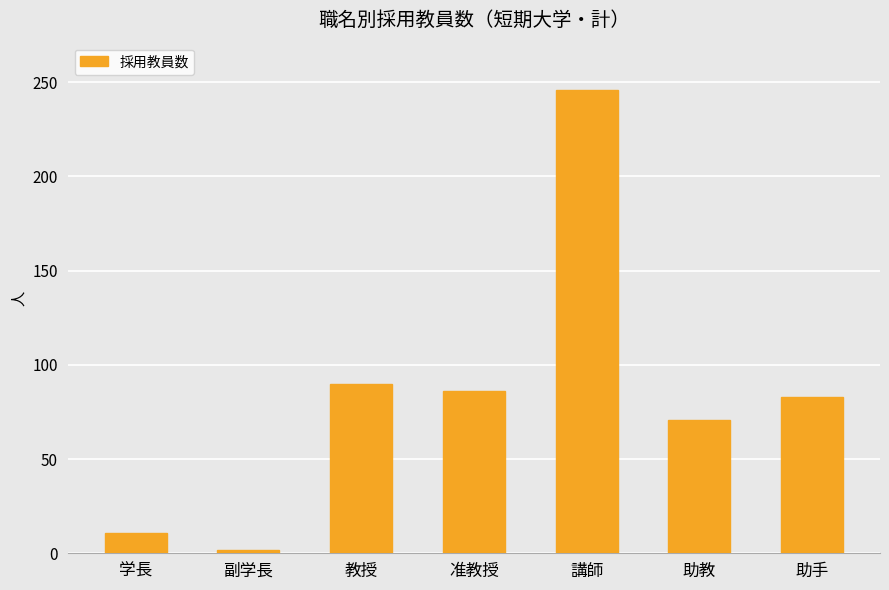

Rank the categories by value from lowest to highest.

副学長, 学長, 助教, 助手, 准教授, 教授, 講師